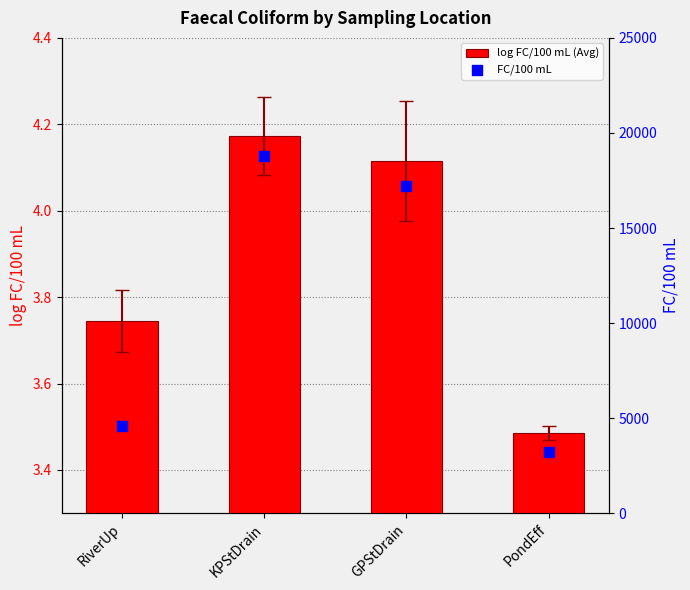

Which series has the largest Y range (max minus min)?

FC/100 mL